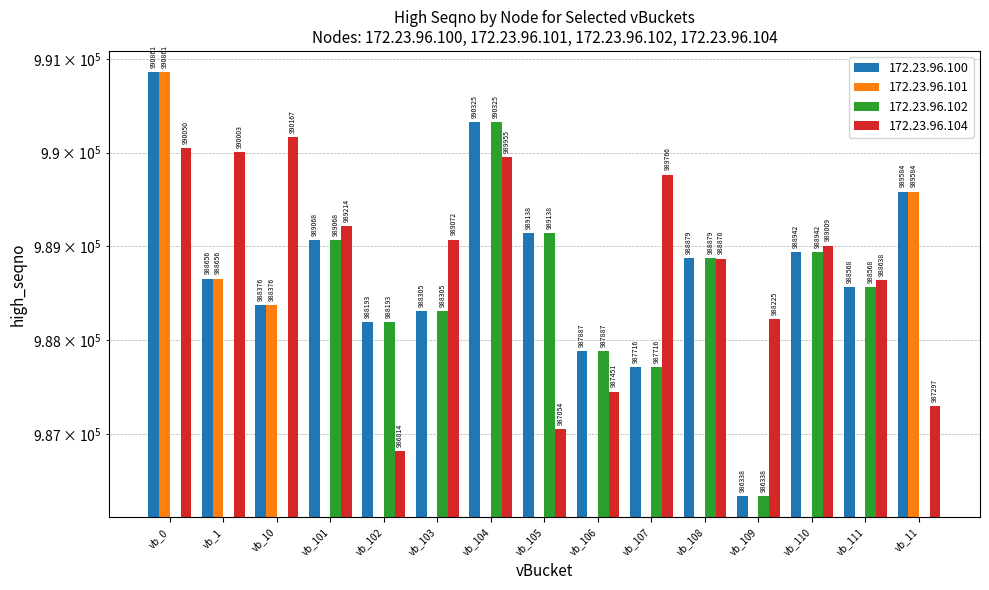

Reading left to right, what are all the values shown in this chart?

172.23.96.100: 990861	988656	988376	989068	988193	988305	990325	989138	987887	987716	988879	986338	988942	988568	989584
172.23.96.101: 990861	988656	988376	0	0	0	0	0	0	0	0	0	0	0	989584
172.23.96.102: 0	0	0	989068	988193	988305	990325	989138	987887	987716	988879	986338	988942	988568	0
172.23.96.104: 990050	990003	990167	989214	986814	989072	989955	987054	987451	989766	988870	988225	989009	988638	987297